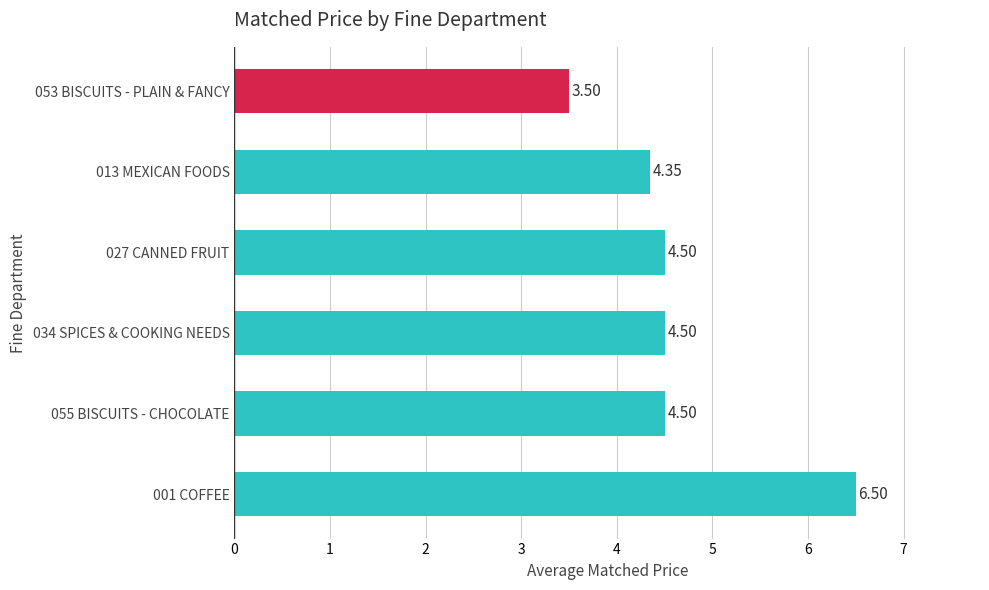

Between 013 MEXICAN FOODS and 034 SPICES & COOKING NEEDS, which is larger?

034 SPICES & COOKING NEEDS